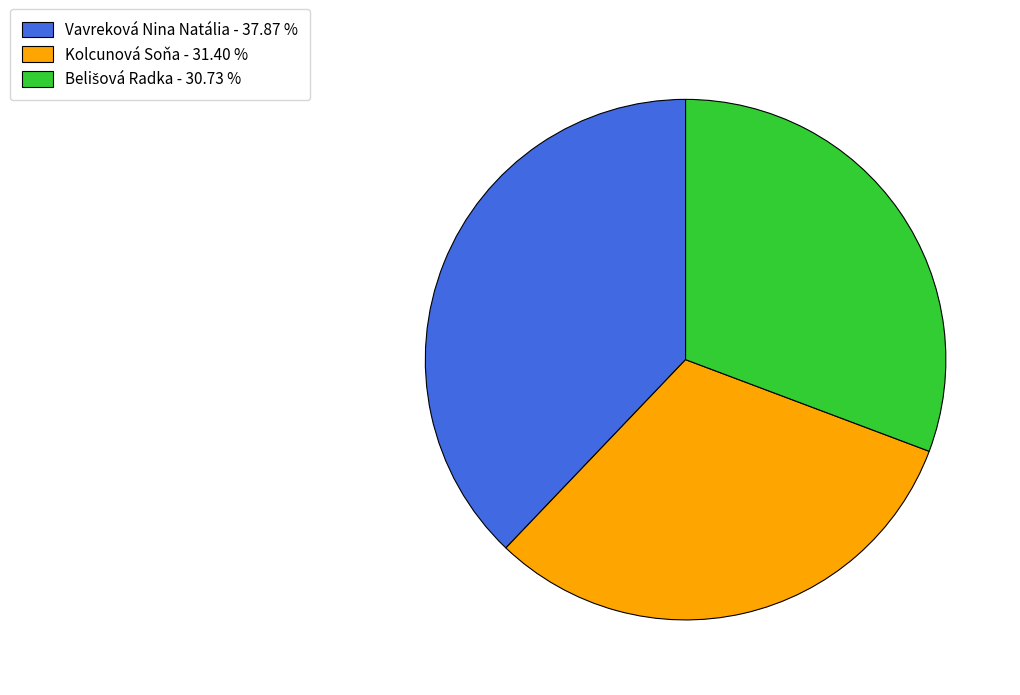

Which category has the biggest portion of the pie?

Vavreková Nina Natália